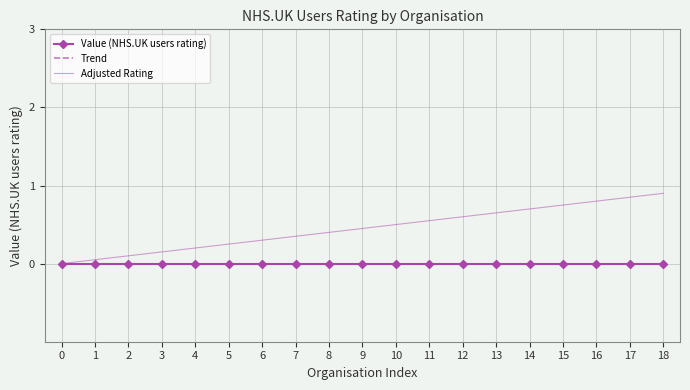

Reading right to left, list all the values displayed in this chart.

Value (NHS.UK users rating): 18=0.0	17=0.0	16=0.0	15=0.0	14=0.0	13=0.0	12=0.0	11=0.0	10=0.0	9=0.0	8=0.0	7=0.0	6=0.0	5=0.0	4=0.0	3=0.0	2=0.0	1=0.0	0=0.0
Trend: 18=0.0	17=0.0	16=0.0	15=0.0	14=0.0	13=0.0	12=0.0	11=0.0	10=0.0	9=0.0	8=0.0	7=0.0	6=0.0	5=0.0	4=0.0	3=0.0	2=0.0	1=0.0	0=0.0
Adjusted Rating: 18=0.9	17=0.9	16=0.8	15=0.8	14=0.7	13=0.7	12=0.6	11=0.6	10=0.5	9=0.5	8=0.4	7=0.4	6=0.3	5=0.2	4=0.2	3=0.2	2=0.1	1=0.1	0=0.0